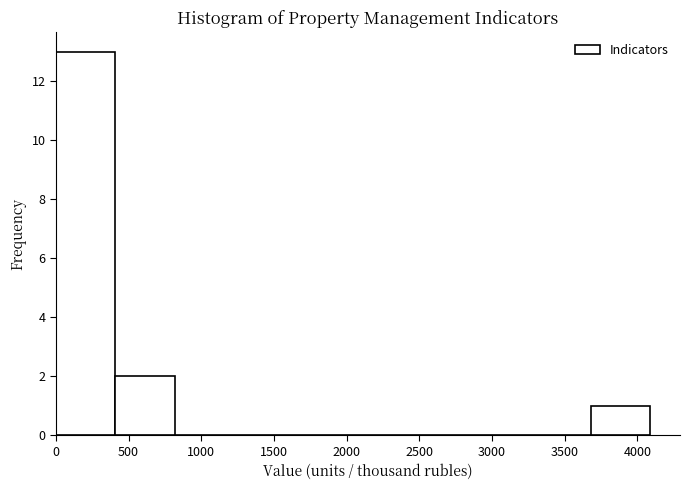

Reading left to right, transcribe this chart: for each bar, give the range it covers on the x-axis and its height. Neither the bar edges nor the heights are printed on the chart, so give them approximately, as read against the axes.

0 to 400: 13
400 to 800: 2
800 to 1250: 0
1250 to 1650: 0
1650 to 2050: 0
2050 to 2450: 0
2450 to 2850: 0
2850 to 3250: 0
3250 to 3700: 0
3700 to 4100: 1